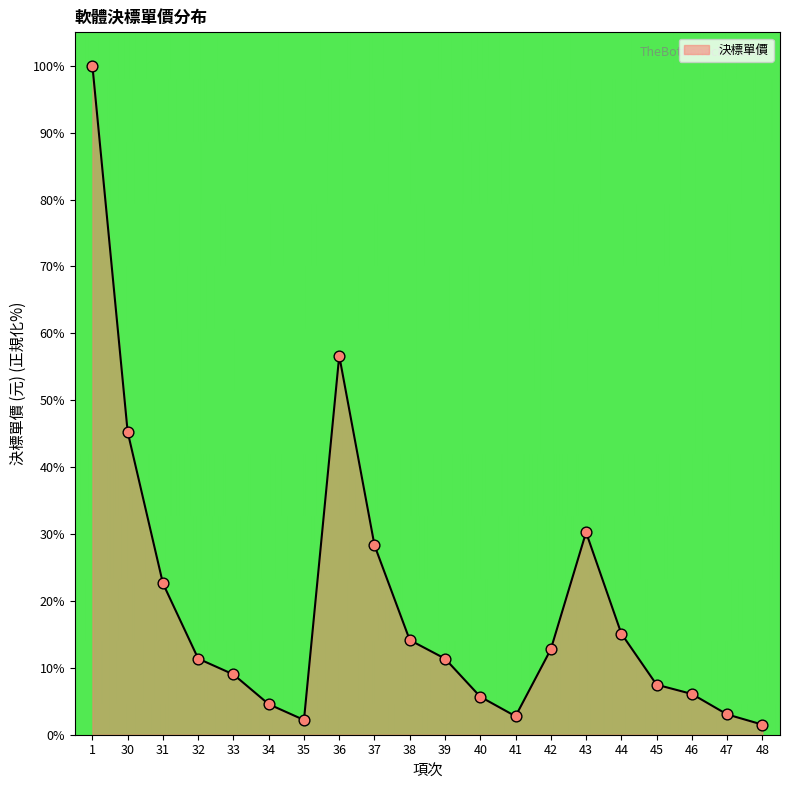

Which has a higher value, 34 or 30?

30